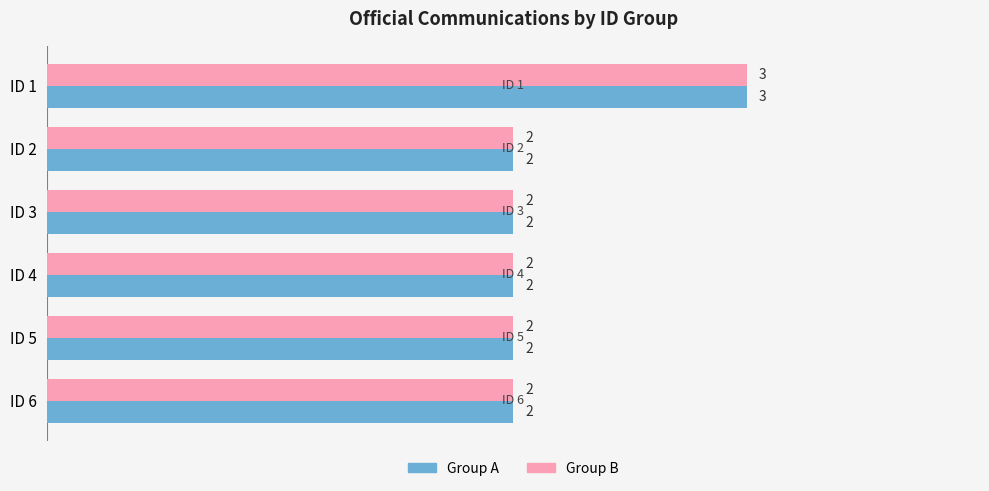

At which category is the sum across all series the highest?

ID 1